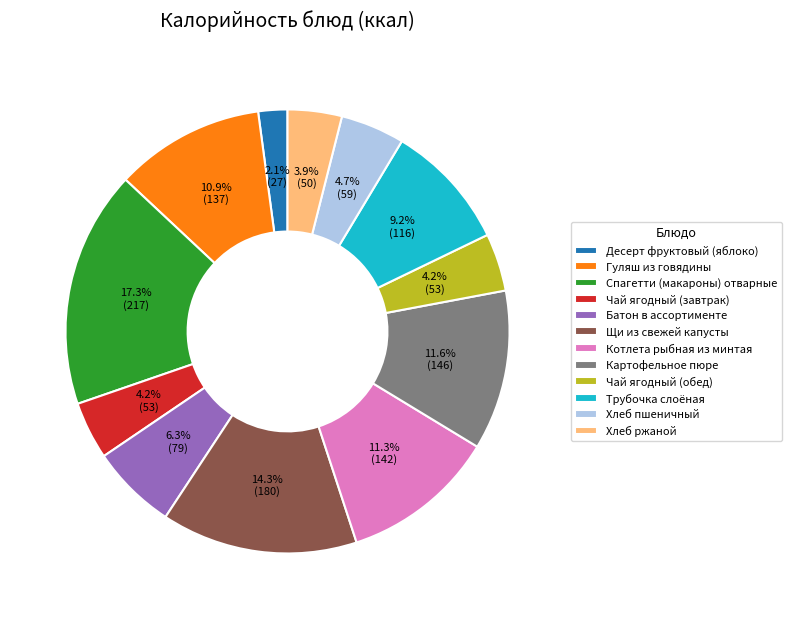

What percentage is the Спагетти (макароны) отварные slice, to the nearest percent?

17%